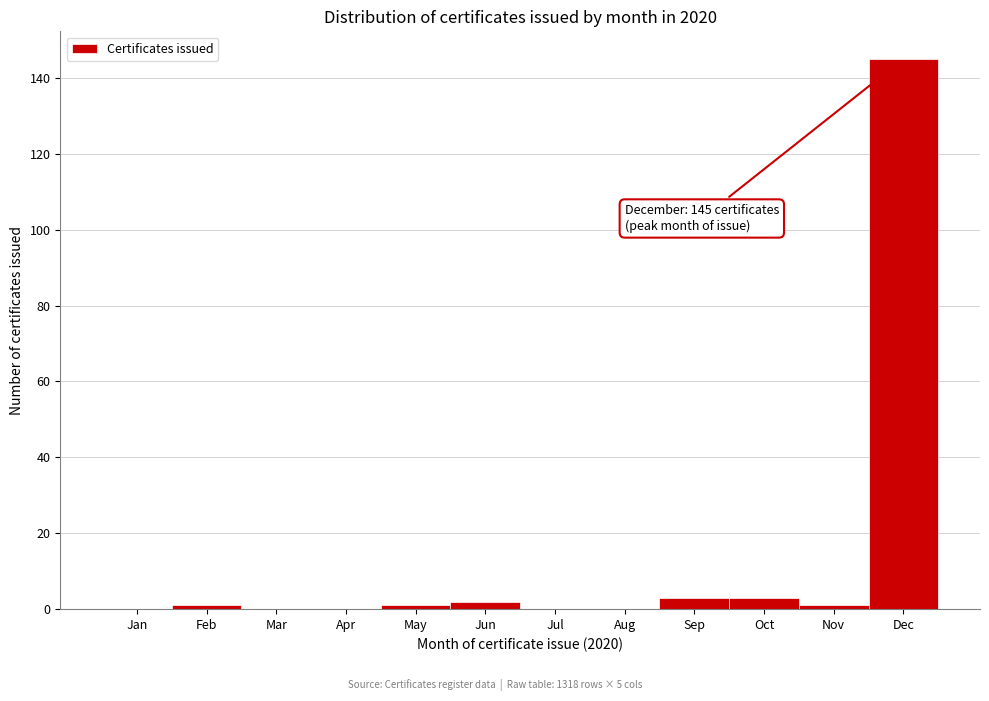

Reading left to right, extract all data points from this chart.

Jan=0	Feb=1	Mar=0	Apr=0	May=1	Jun=2	Jul=0	Aug=0	Sep=3	Oct=3	Nov=1	Dec=145